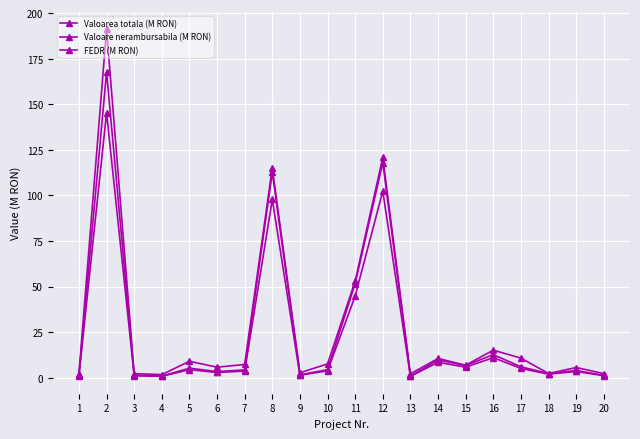

At 12, list the series in order from smallest to largest.

FEDR (M RON), Valoare nerambursabila (M RON), Valoarea totala (M RON)